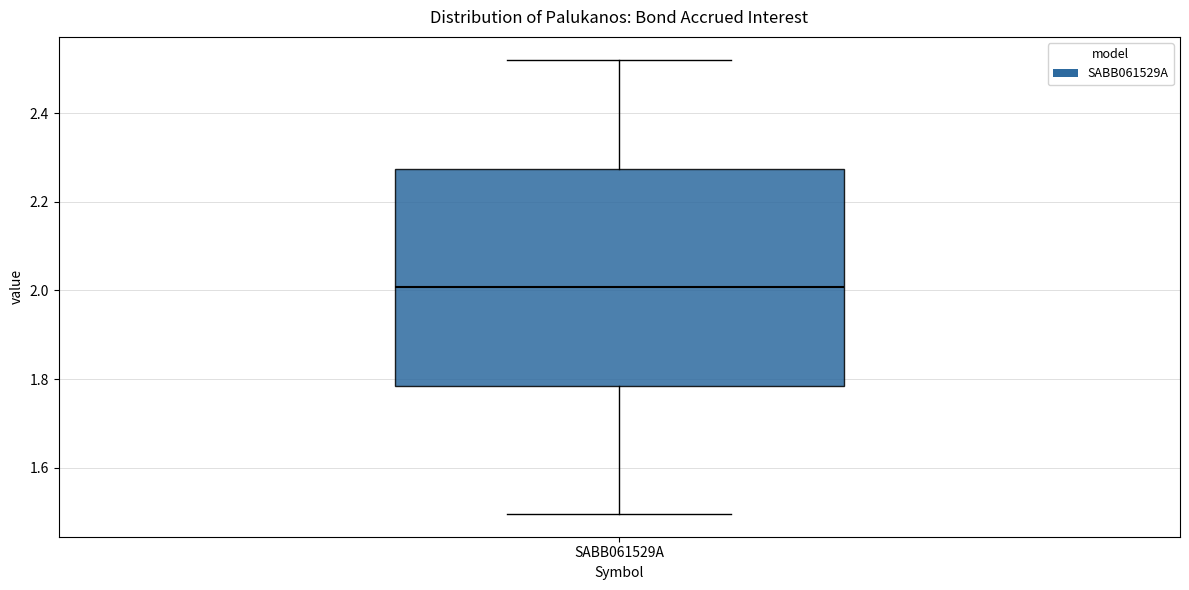

Transcribe this box plot: give where the median line is, the range the box spans, and where the two whiskers end, as read against the y-axis. The values are not printed on the chart, so give them approximately, as read against the axis.

median 2.00, box 1.78 to 2.28, whiskers 1.50 to 2.52